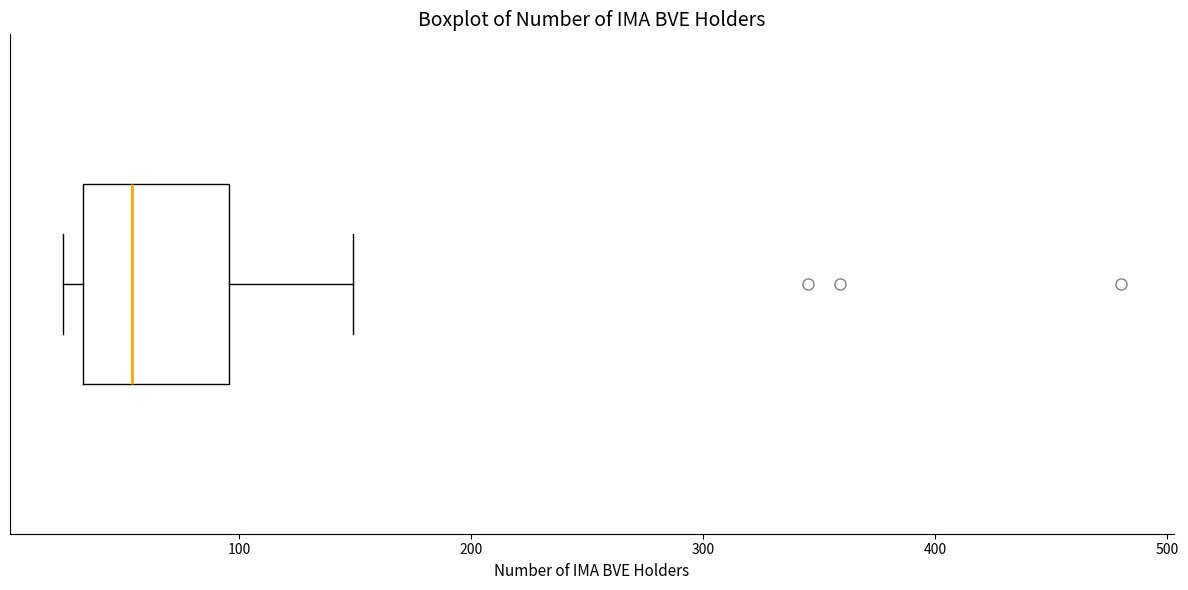

Transcribe this box plot: give where the median line is, the range the box spans, and where the two whiskers end, as read against the x-axis. The values are not printed on the chart, so give them approximately, as read against the axis.

median 50, box 30 to 100, whiskers 20 to 150